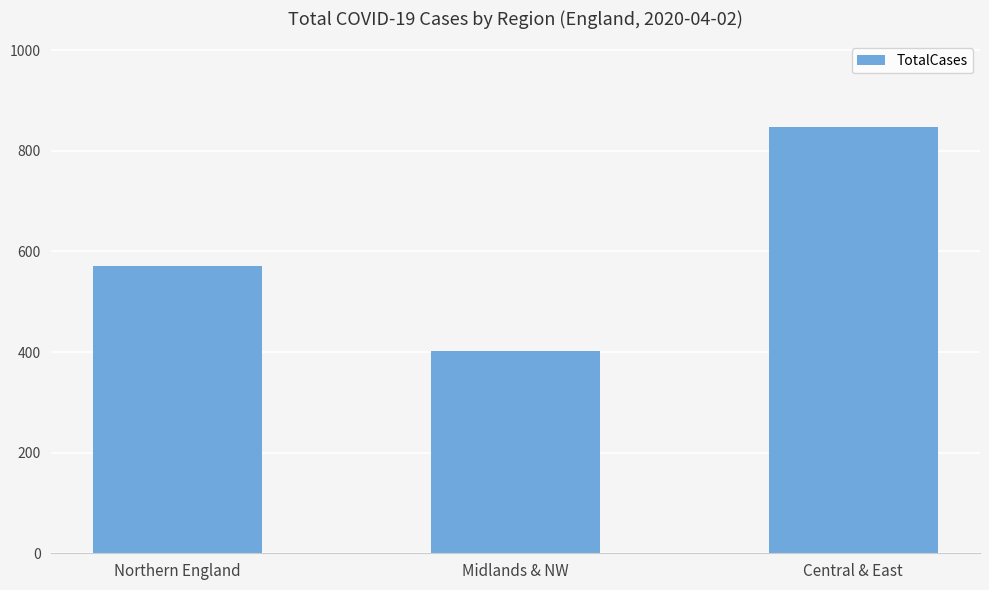

At which label is the value closest to 625?

Northern England